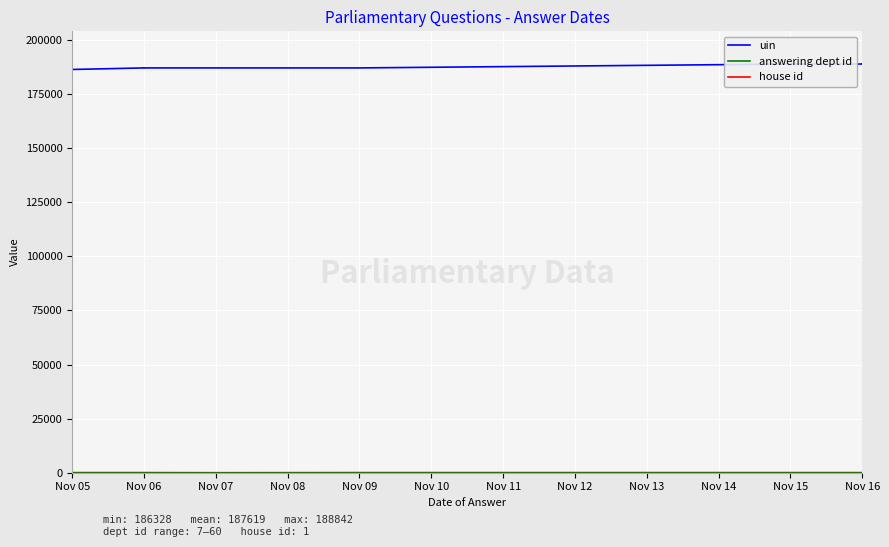

What is the average value of the house id series?

1